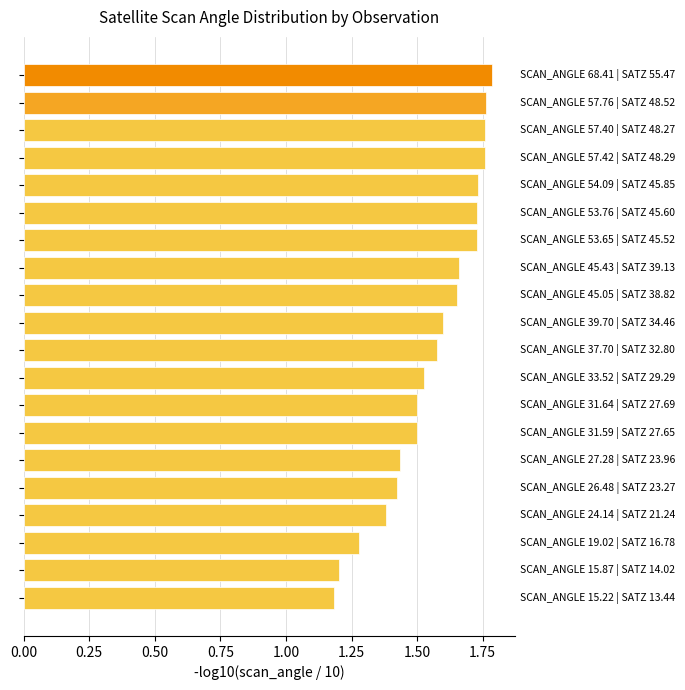

Count the values in the range 1 to 2.

20